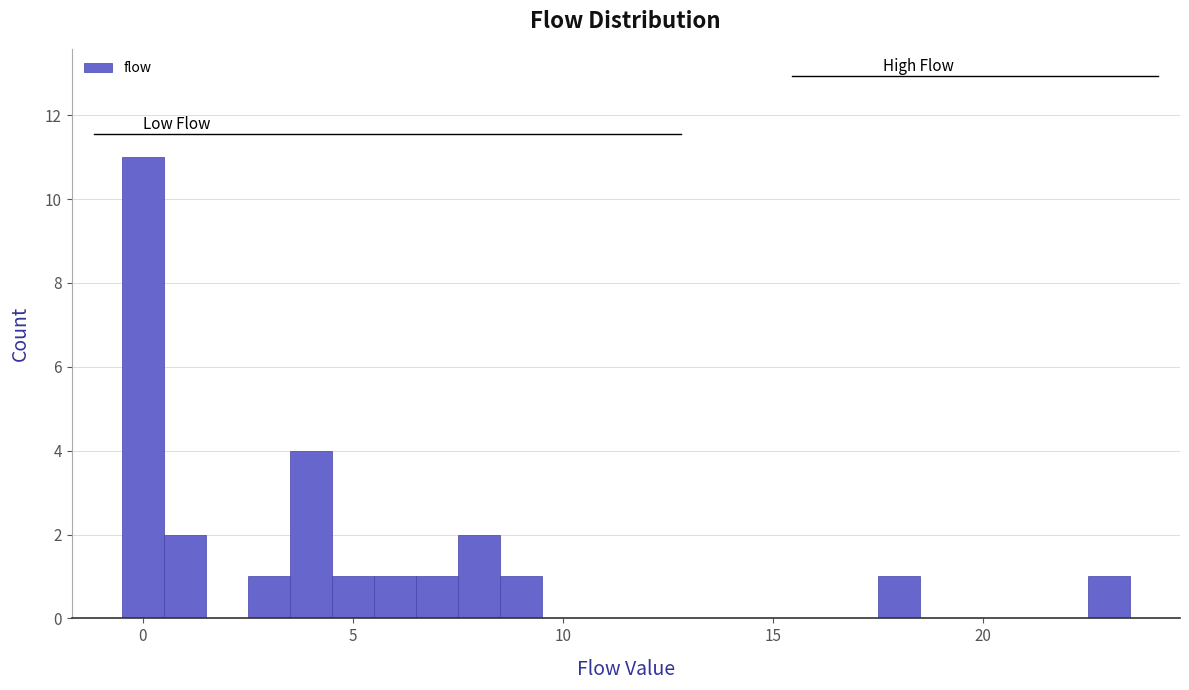

Around what value on the x-axis is the tallest bar? Give the approximate position of its centre, as read against the axis.

0.0